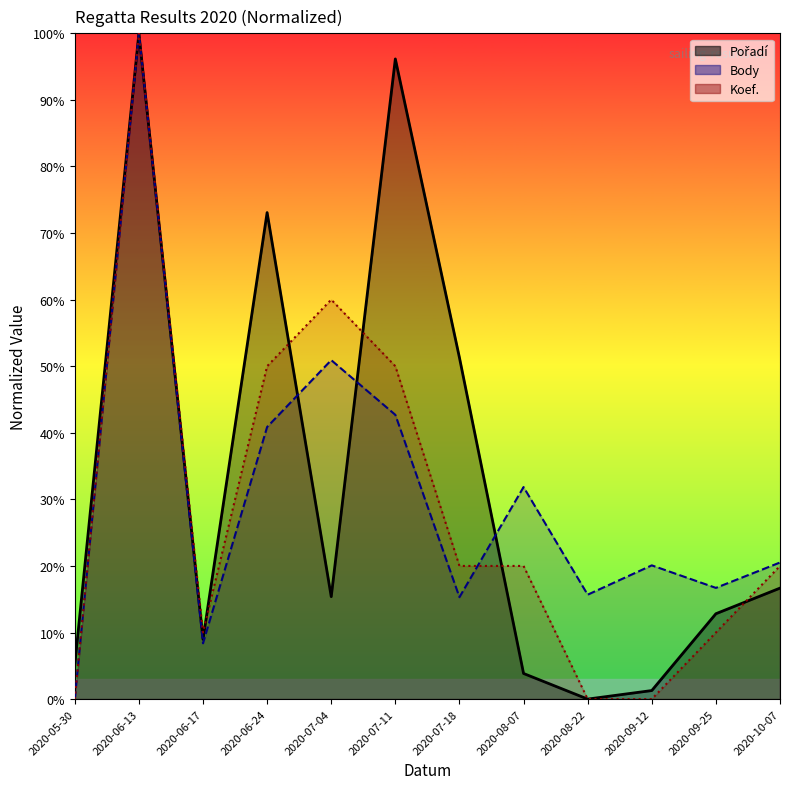

True or false: Koef. has a value of 20.0 at 2020-08-07.

True